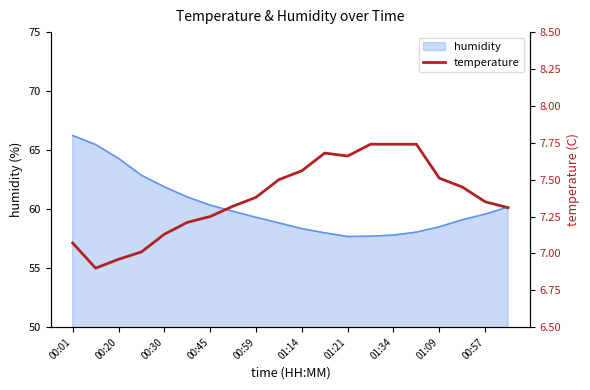

Does the chart display data point markers on the line(s)?

No